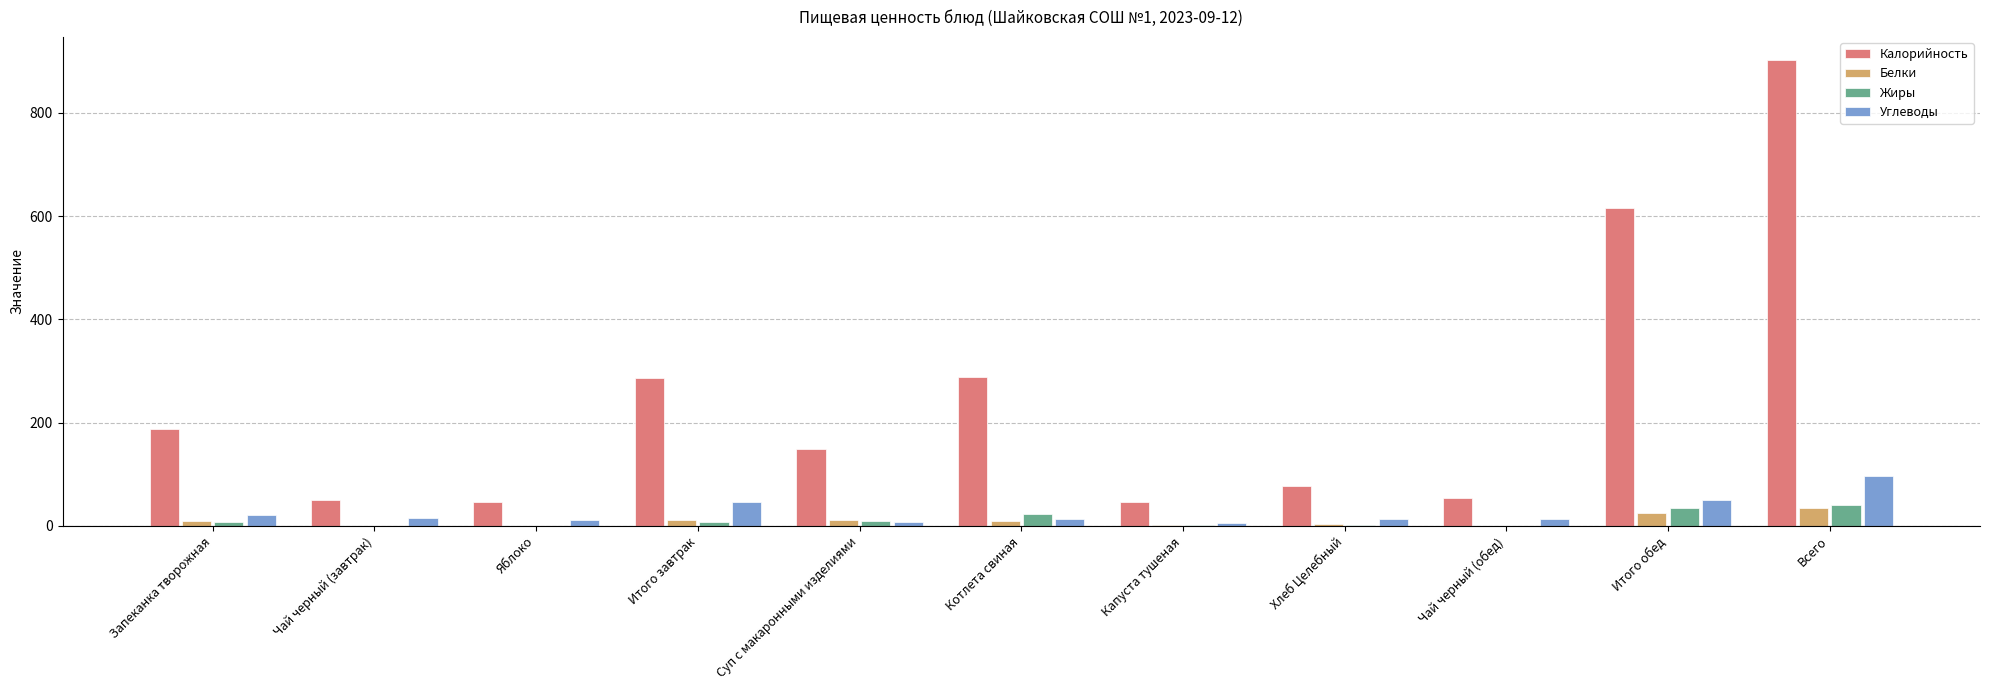

What are all the series names shown in the legend?

Калорийность, Белки, Жиры, Углеводы